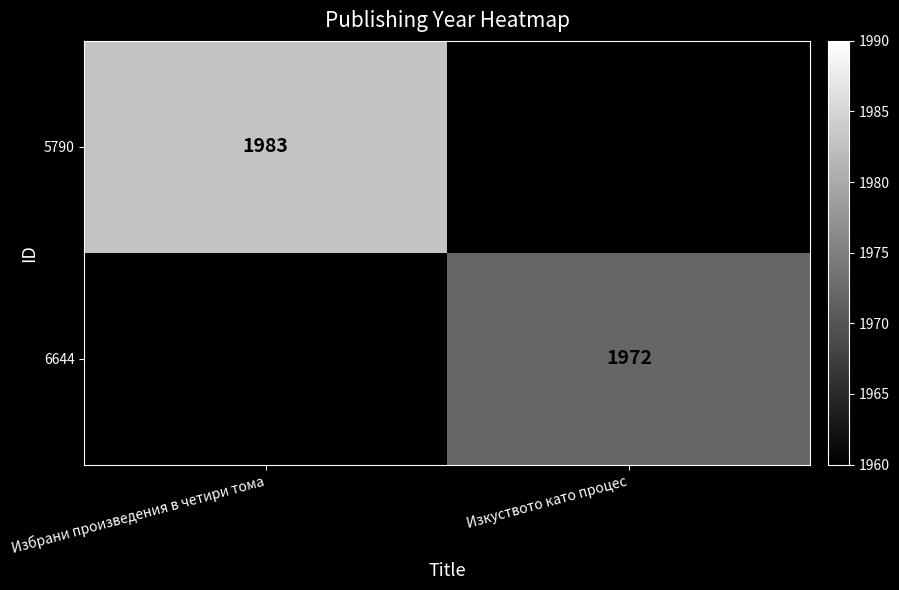

The 6644 series shows 2658 at Изкуството като процес. True or false?

False